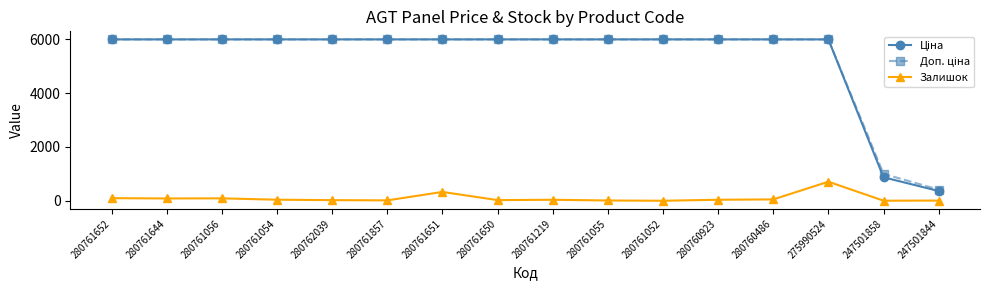

True or false: Залишок has more than 0 points higher than both neighbors.

True